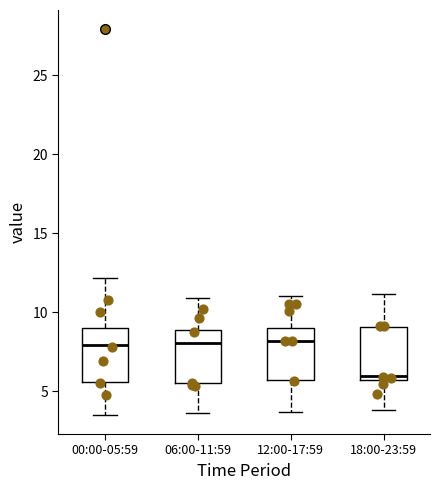

Reading left to right, read every box against the y-axis: the position of its median line, the range the box covers, and the ends of its whiskers. The values are not printed on the chart, so give them approximately, as read against the axis.

00:00-05:59: median 8.0, box 5.5 to 9.0, whiskers 3.5 to 12.0
06:00-11:59: median 8.0, box 5.5 to 9.0, whiskers 3.5 to 11.0
12:00-17:59: median 8.0, box 5.5 to 9.0, whiskers 3.5 to 11.0
18:00-23:59: median 6.0, box 5.5 to 9.0, whiskers 4.0 to 11.0